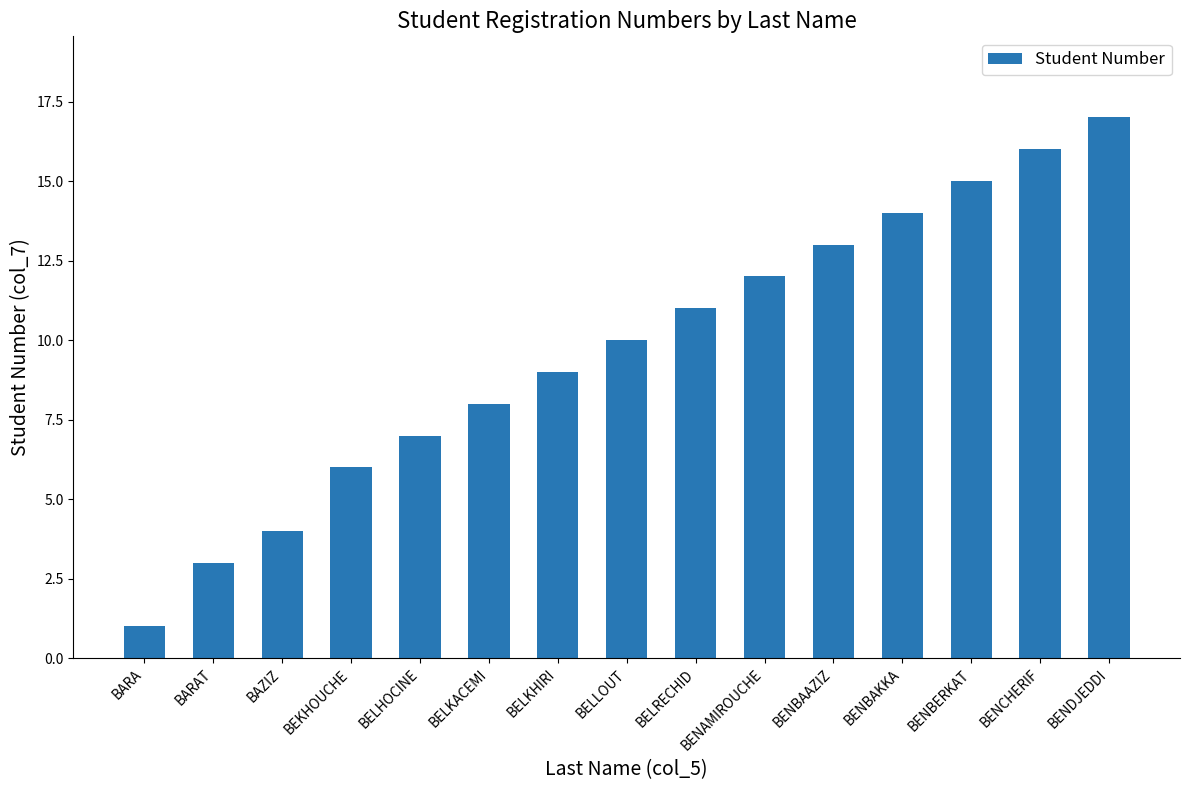

Are the bars grouped side by side (vs. stacked)?

No